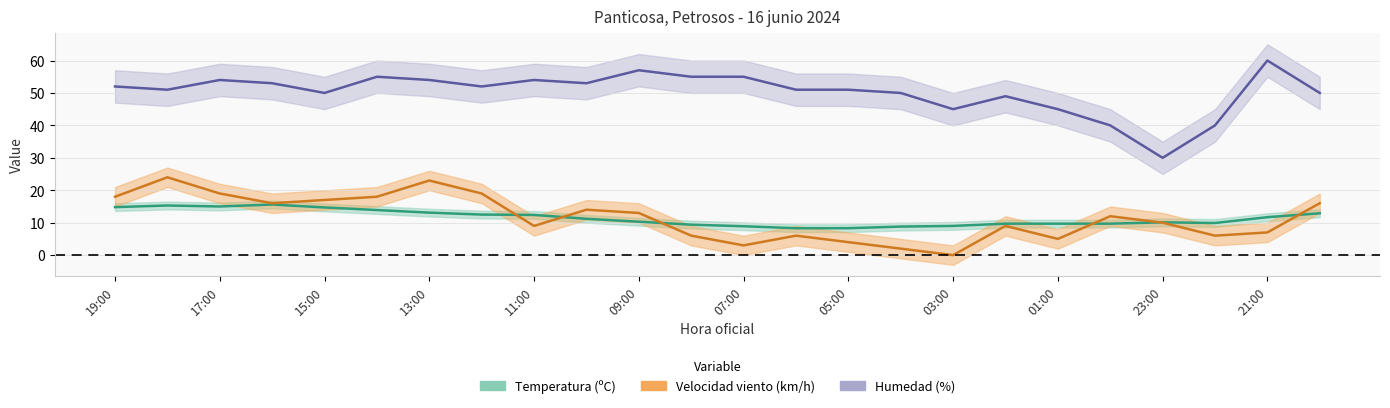

List the series in order of their peak value, lowest first.

temperatura, velocidad, humedad